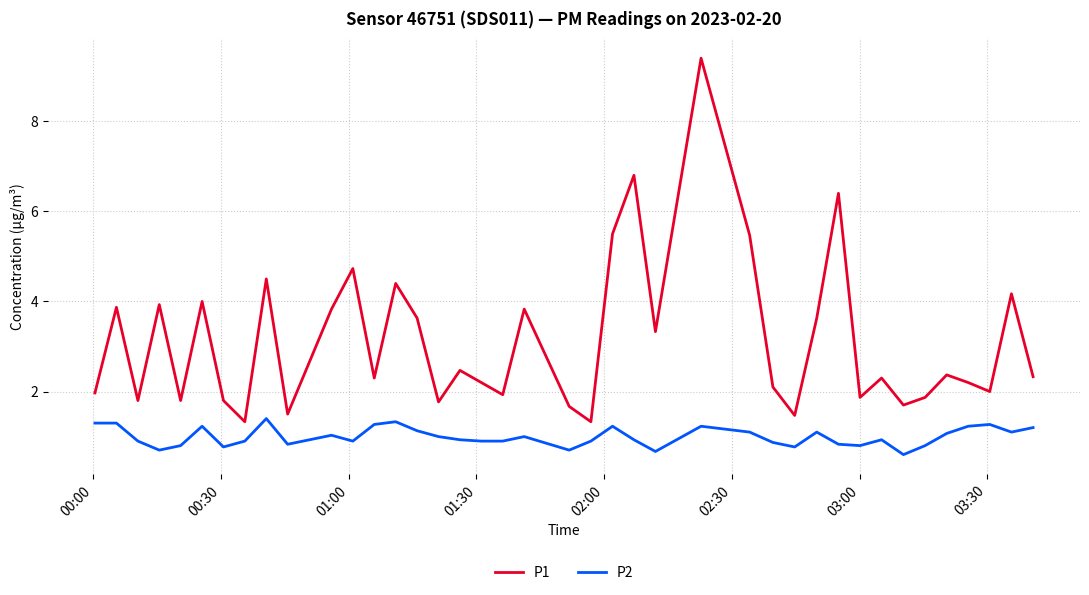

Which series has the largest range (max minus min)?

P1